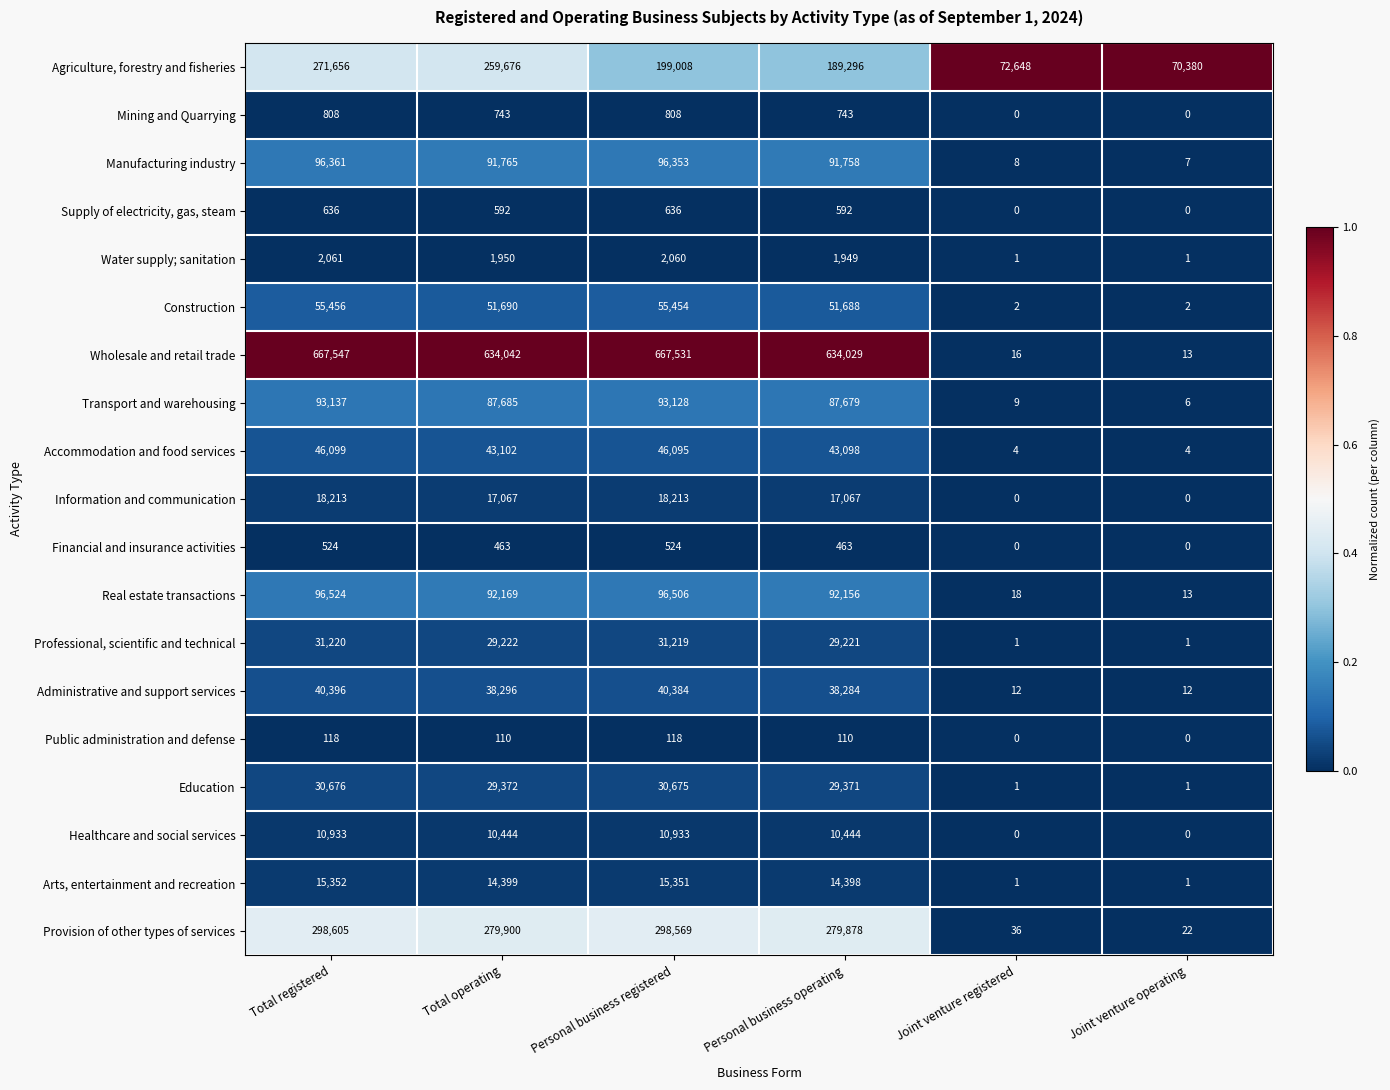

What is the total value across all series at Joint venture operating?

70463